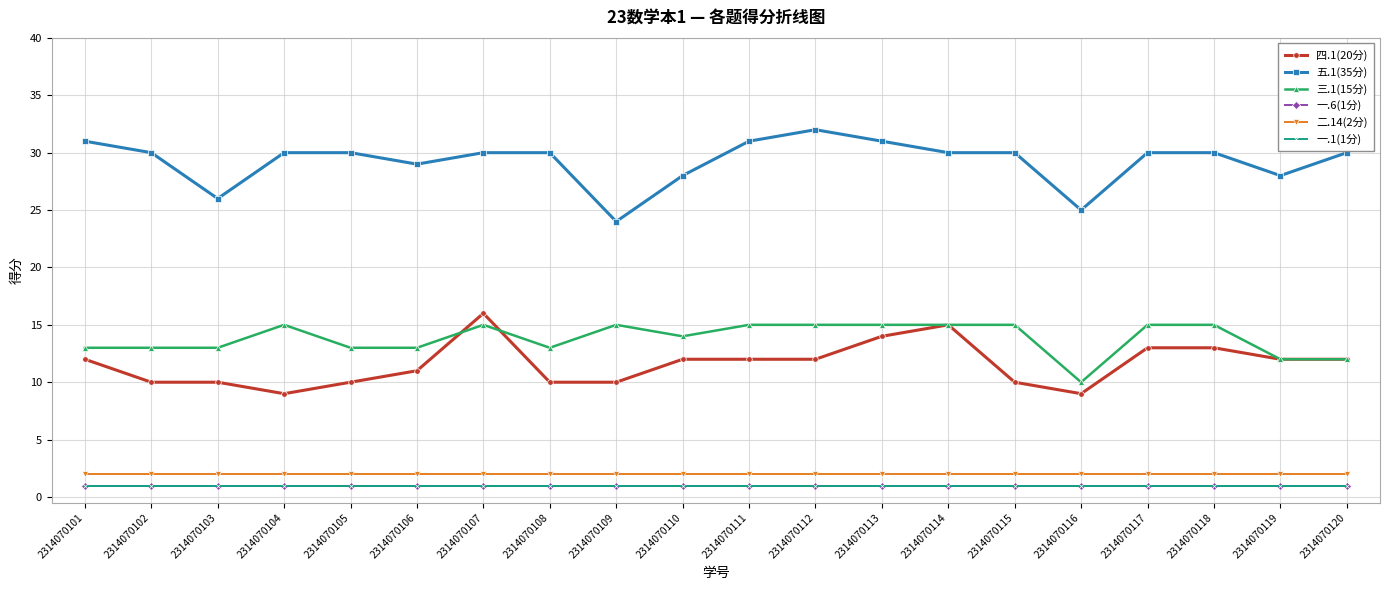

Reading left to right, list all the values displayed in this chart.

四.1(20分): 12	10	10	9	10	11	16	10	10	12	12	12	14	15	10	9	13	13	12	12
五.1(35分): 31	30	26	30	30	29	30	30	24	28	31	32	31	30	30	25	30	30	28	30
三.1(15分): 13	13	13	15	13	13	15	13	15	14	15	15	15	15	15	10	15	15	12	12
一.6(1分): 1	1	1	1	1	1	1	1	1	1	1	1	1	1	1	1	1	1	1	1
二.14(2分): 2	2	2	2	2	2	2	2	2	2	2	2	2	2	2	2	2	2	2	2
一.1(1分): 1	1	1	1	1	1	1	1	1	1	1	1	1	1	1	1	1	1	1	1